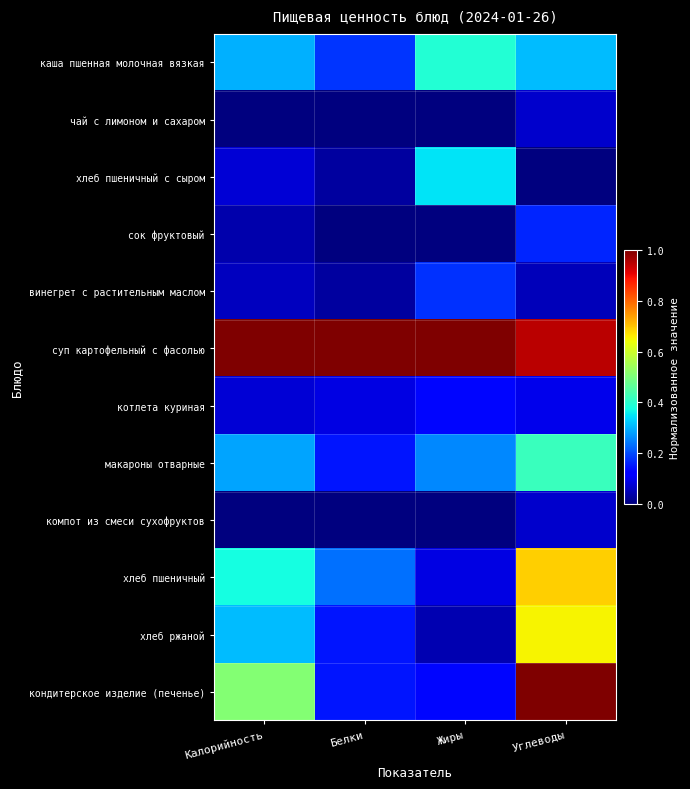

Reading left to right, extract all data points from this chart.

каша пшенная молочная вязкая: Калорийность=0.3	Белки=0.2	Жиры=0.4	Углеводы=0.3
чай с лимоном и сахаром: Калорийность=0.0	Белки=0.0	Жиры=0.0	Углеводы=0.1
хлеб пшеничный с сыром: Калорийность=0.1	Белки=0.0	Жиры=0.3	Углеводы=0.0
сок фруктовый: Калорийность=0.0	Белки=0.0	Жиры=0.0	Углеводы=0.2
винегрет с растительным маслом: Калорийность=0.1	Белки=0.0	Жиры=0.2	Углеводы=0.1
суп картофельный с фасолью: Калорийность=1.0	Белки=1.0	Жиры=1.0	Углеводы=0.9
котлета куриная: Калорийность=0.1	Белки=0.1	Жиры=0.1	Углеводы=0.1
макароны отварные: Калорийность=0.3	Белки=0.1	Жиры=0.3	Углеводы=0.4
компот из смеси сухофруктов: Калорийность=0.0	Белки=0.0	Жиры=0.0	Углеводы=0.1
хлеб пшеничный: Калорийность=0.4	Белки=0.2	Жиры=0.1	Углеводы=0.7
хлеб ржаной: Калорийность=0.3	Белки=0.1	Жиры=0.0	Углеводы=0.6
кондитерское изделие (печенье): Калорийность=0.5	Белки=0.1	Жиры=0.1	Углеводы=1.0